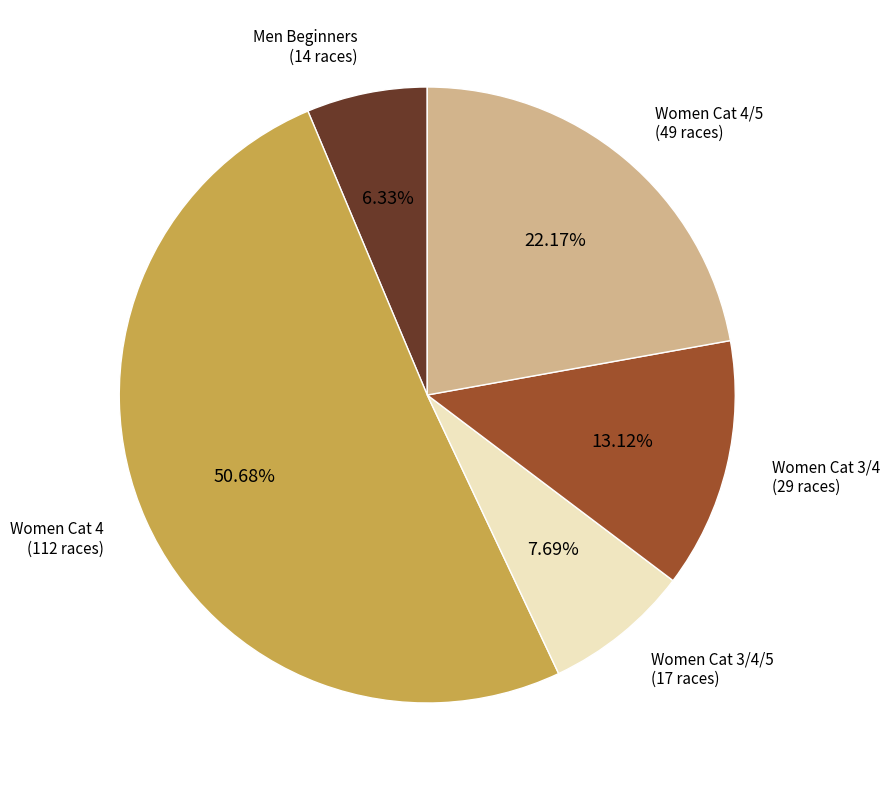

Approximately how many times larger is the value at Women Cat 3/4/5 compared to Women Cat 4?

0.2